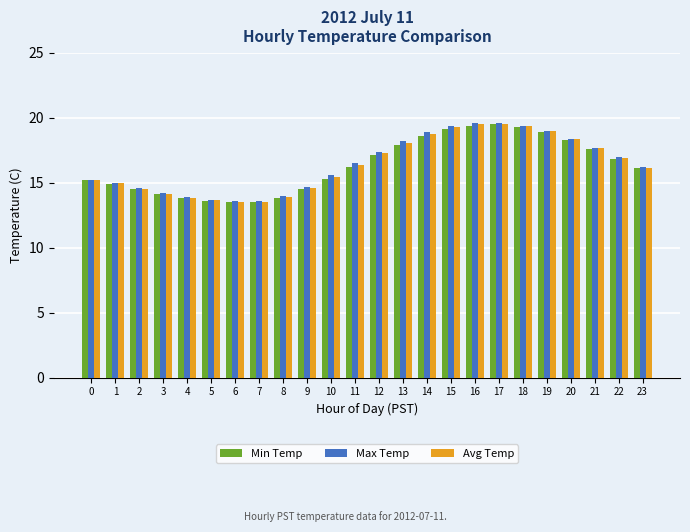

True or false: Max Temp has a value of 13.6 at 6.

True